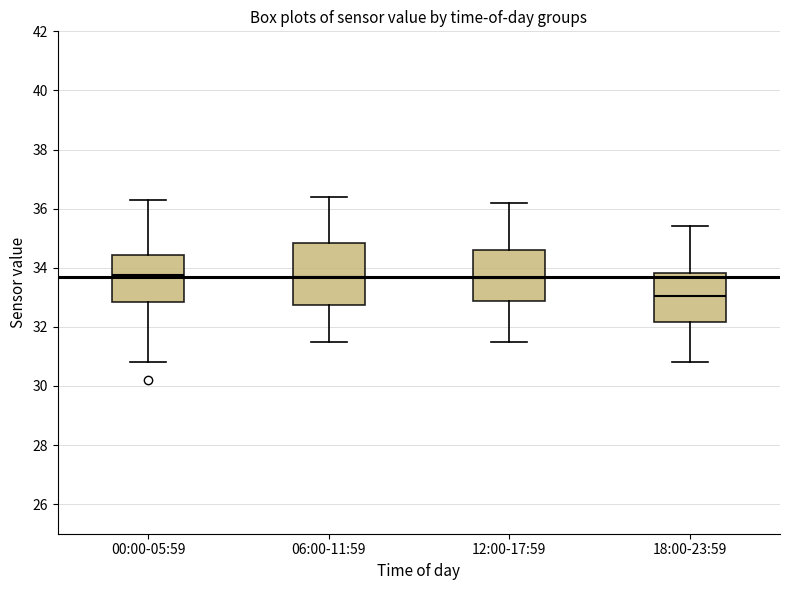

Which box is the tallest, from its lower edge to its upper edge?

06:00-11:59